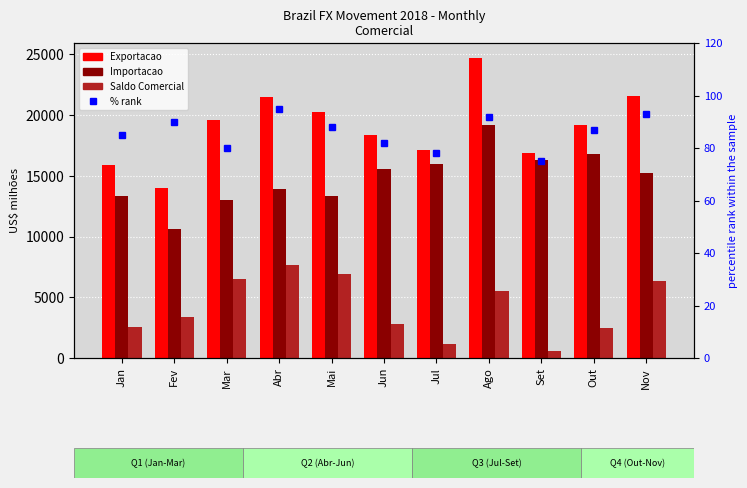

Rank the series by their maximum value, from highest to lowest.

Exportacao, Importacao, Saldo Comercial, % rank